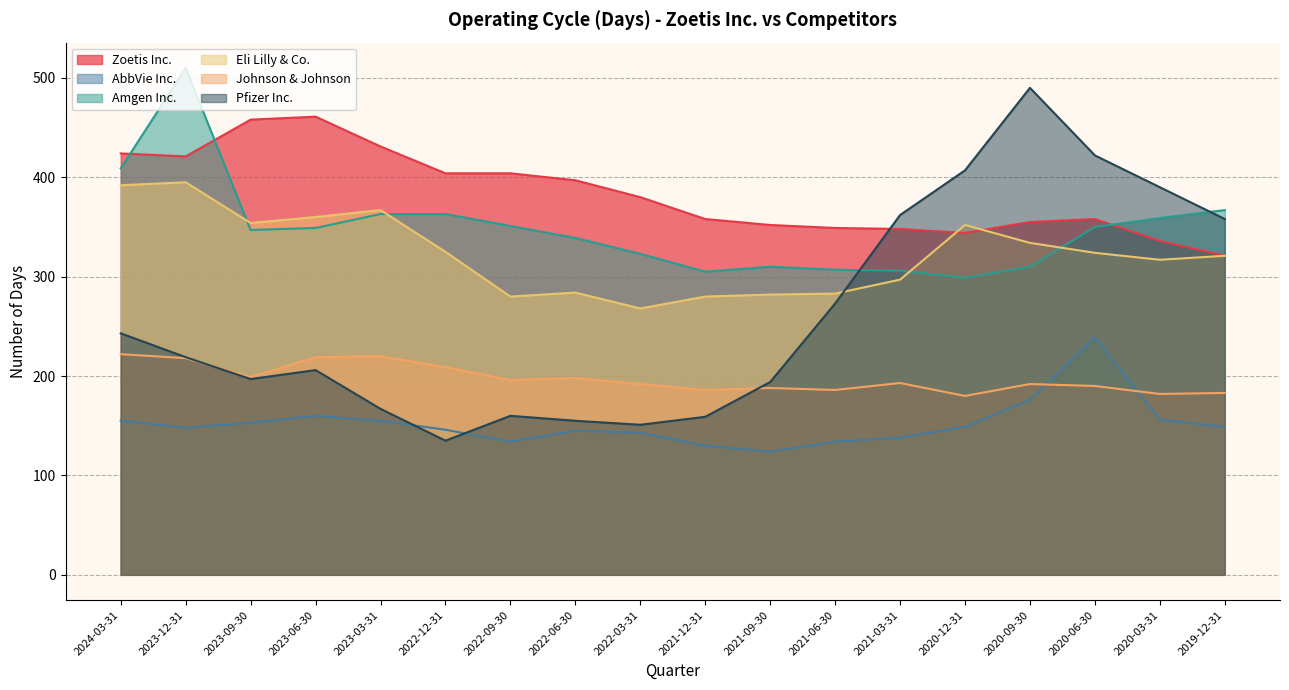

What is the difference between the AbbVie Inc. values at 2023-06-30 and 2022-09-30?

26